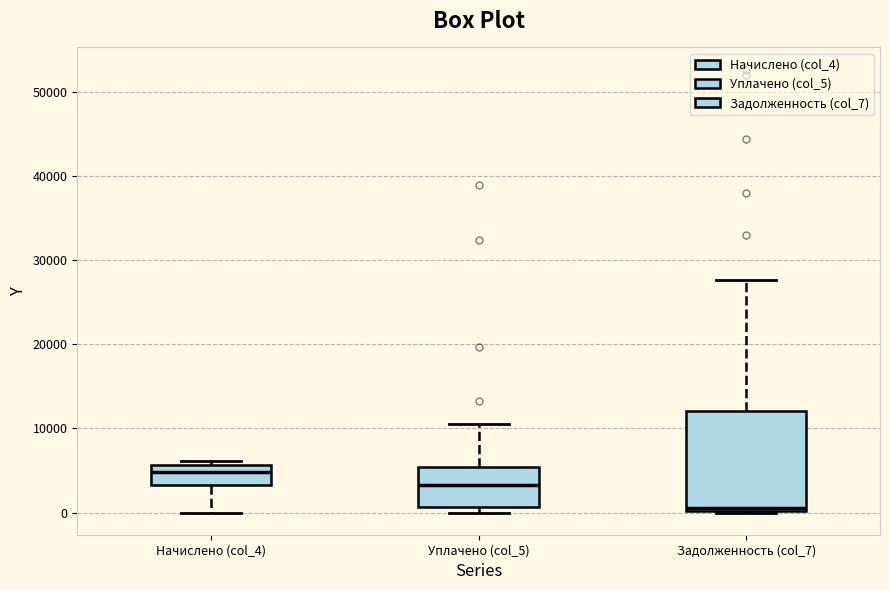

Reading left to right, read every box against the y-axis: the position of its median line, the range the box covers, and the ends of its whiskers. The values are not printed on the chart, so give them approximately, as read against the axis.

Начислено (col_4): median 5000, box 3000 to 6000, whiskers 0 to 6000 (just above the box's upper edge)
Уплачено (col_5): median 3000, box 1000 to 5000, whiskers 0 to 11000
Задолженность (col_7): median 0 (just above the box's lower edge), box 0 to 12000, whiskers 0 to 28000